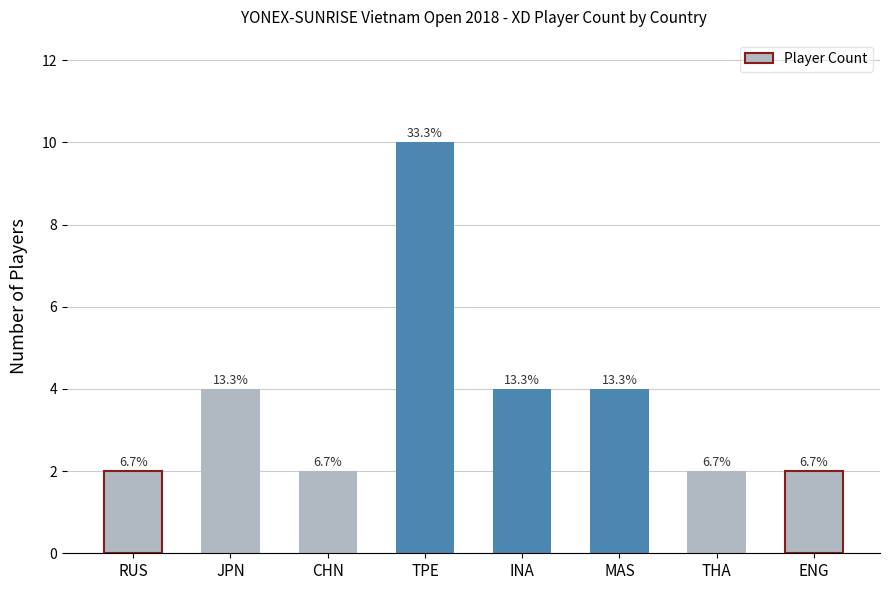

What is the difference between the maximum and minimum values?

8